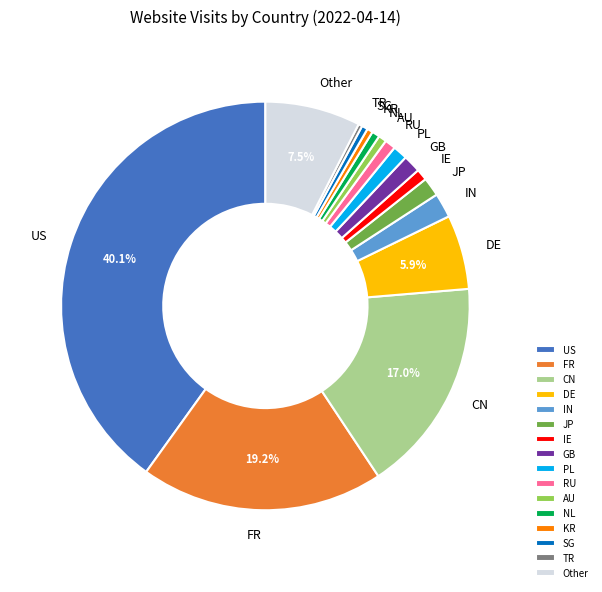

Is it true that TR is 0% of the pie?

True